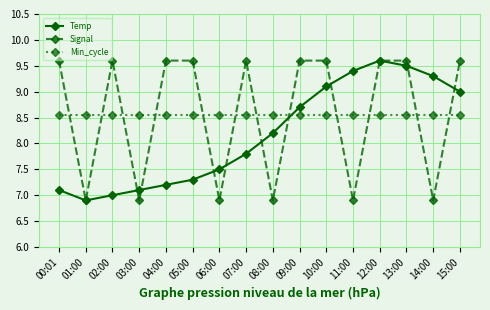

True or false: Temp and Signal cross at least once.

True